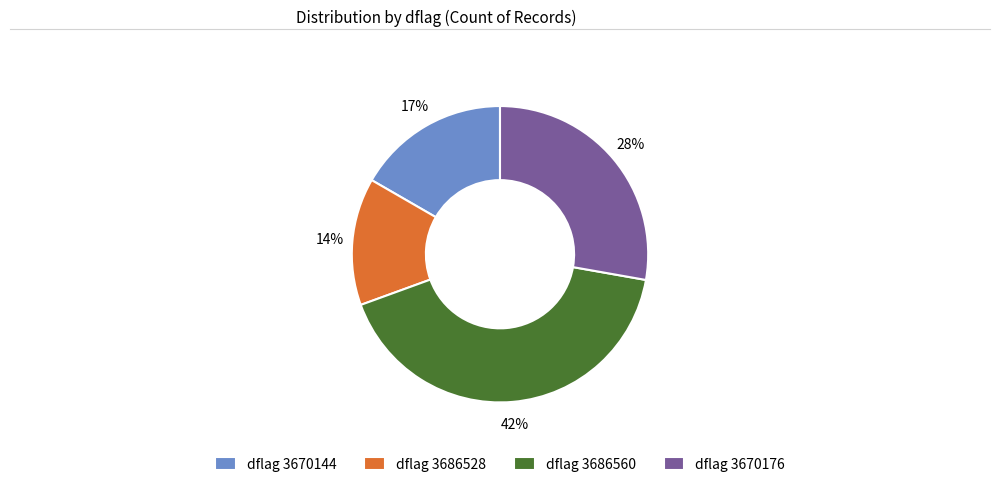

Which category has the biggest portion of the pie?

dflag 3686560